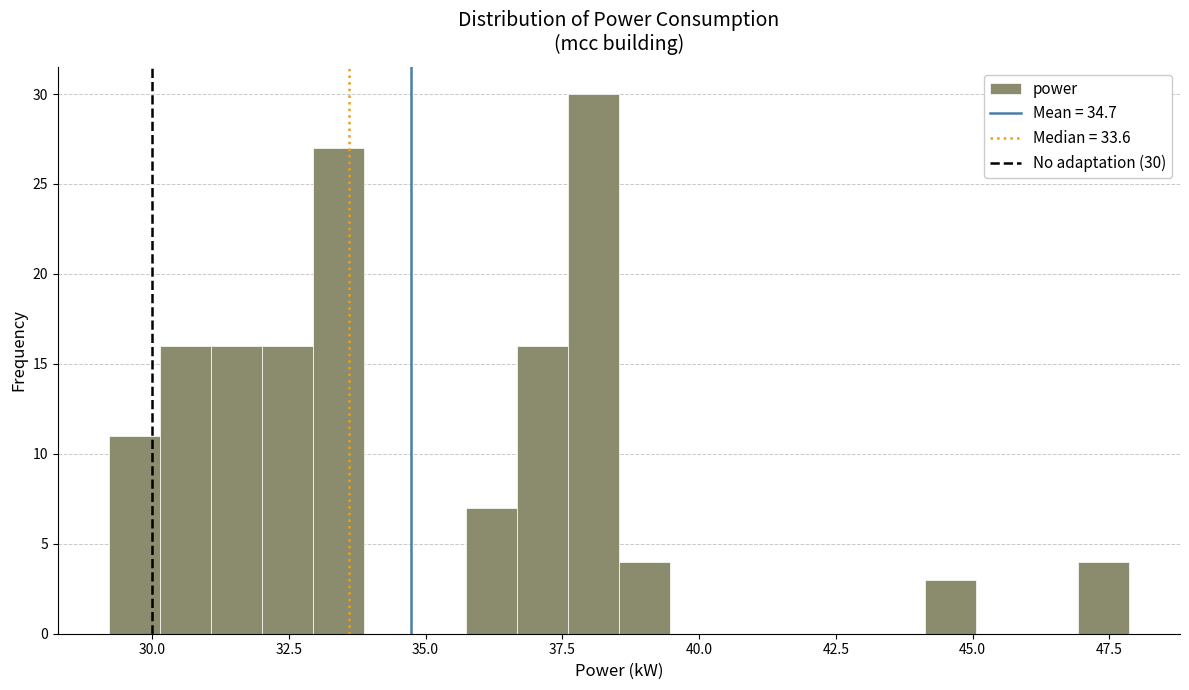

Read against the x-axis, roughly where is the centre of the tallest bar?

38.0